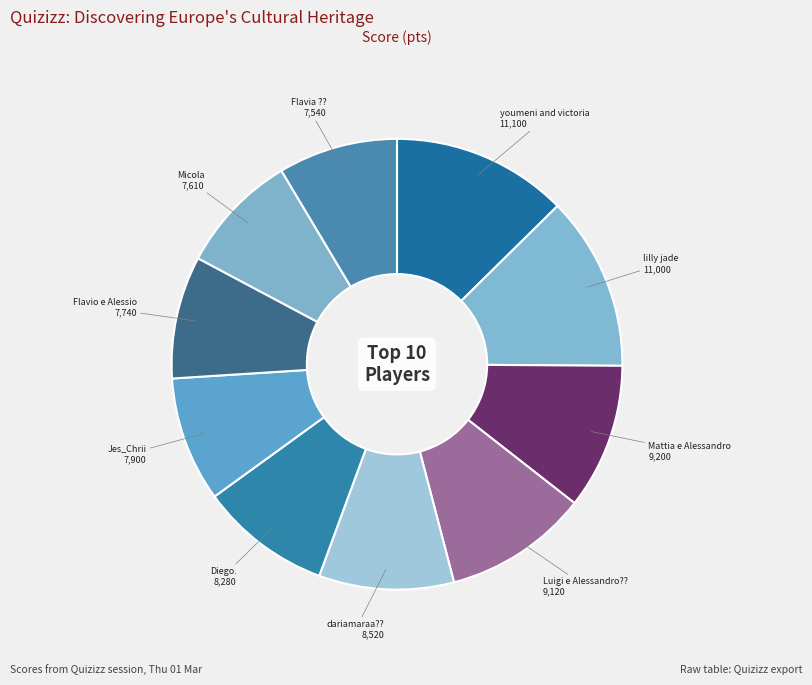

Is the sum of Flavio e Alessio and Mattia e Alessandro greater than half?

No